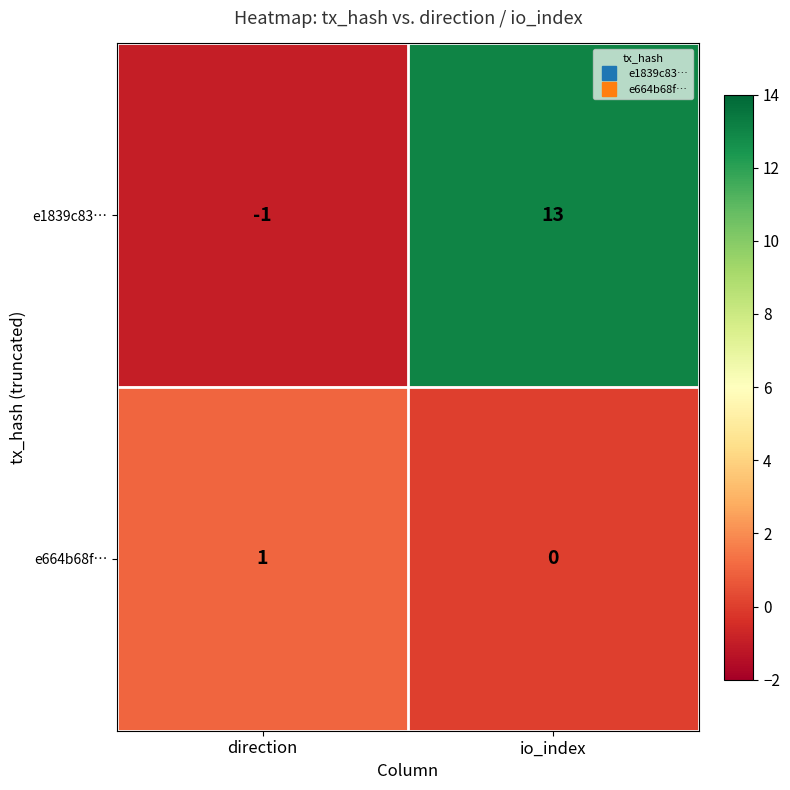

The value of e1839c83… at direction is -1. True or false?

True